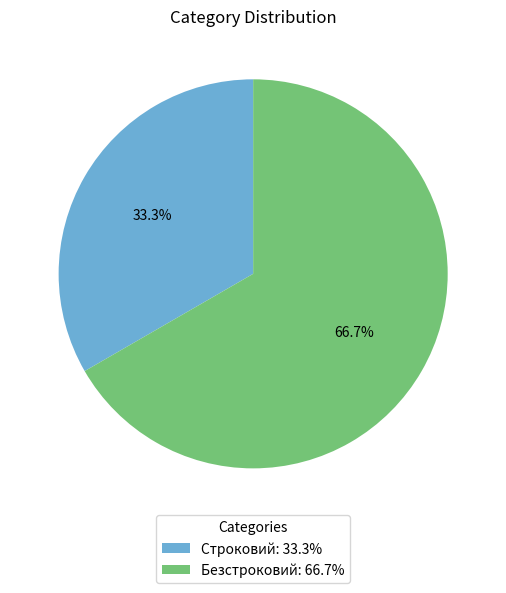

How many slices are in this pie chart?

2